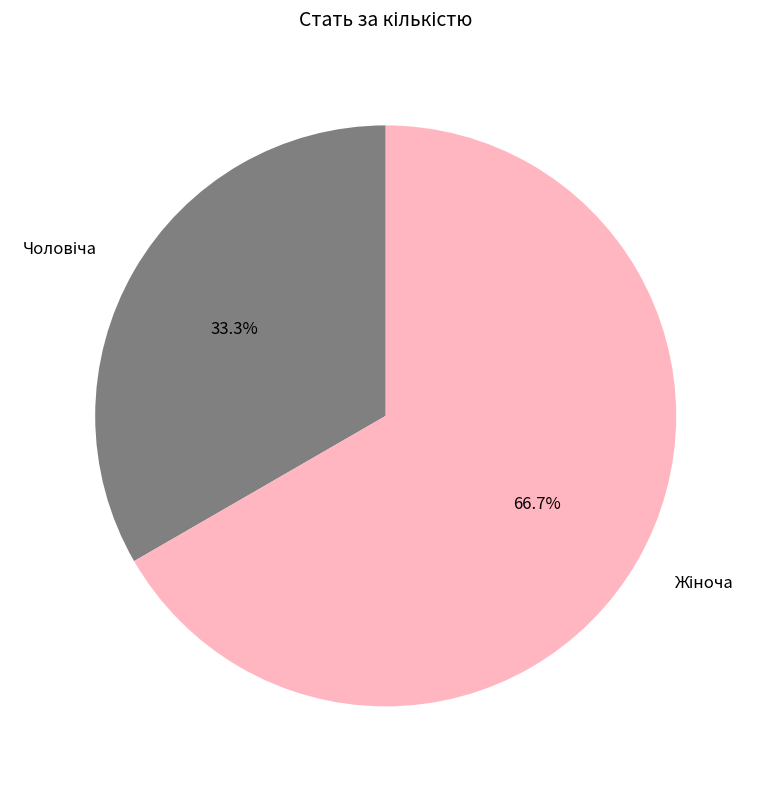

Does any single category account for the majority?

Yes